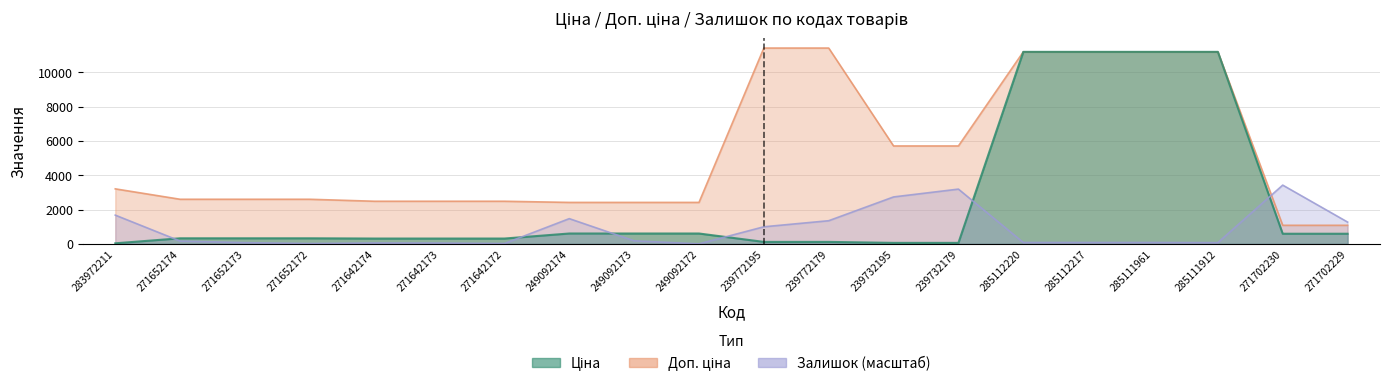

True or false: Доп. ціна and Ціна intersect in this chart.

False